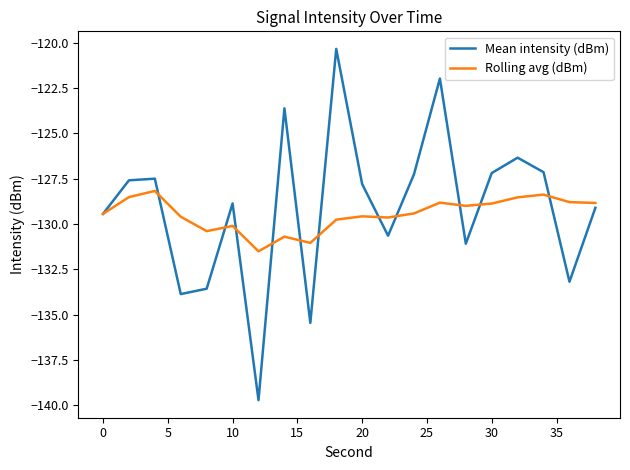

What is the minimum value shown in the chart?

-139.7